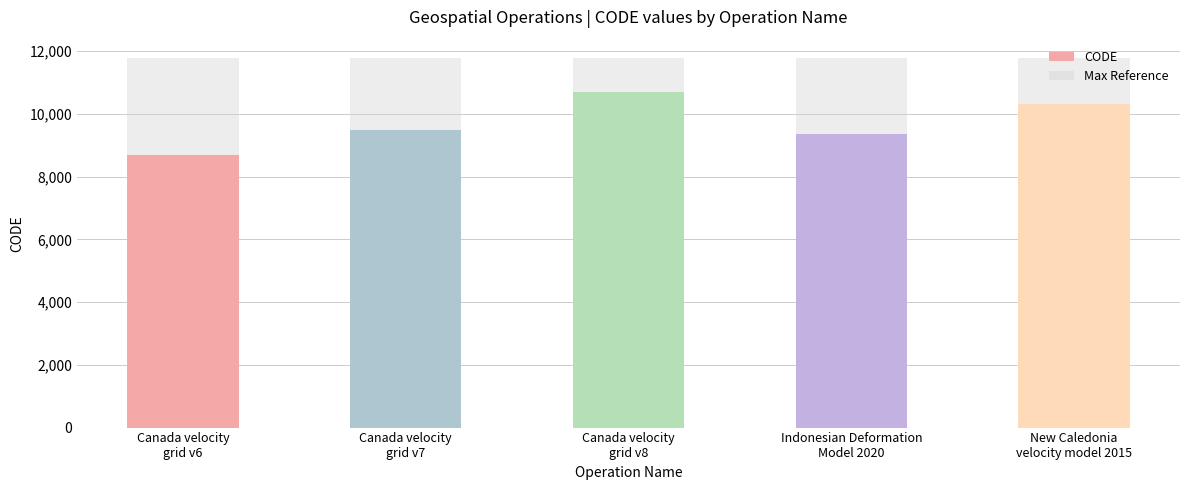

What are all the series names shown in the legend?

CODE, Max Reference